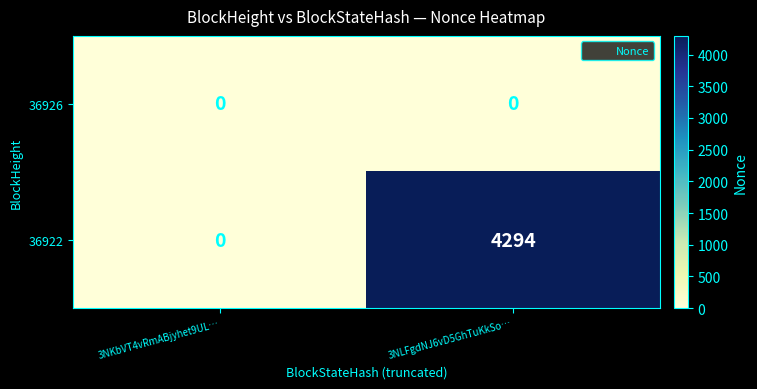

Rank the series by their maximum value, from highest to lowest.

36922, 36926